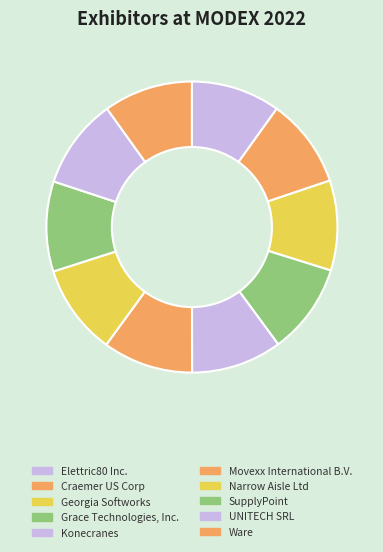

Between Craemer US Corp and Elettric80 Inc., which is larger?

Craemer US Corp